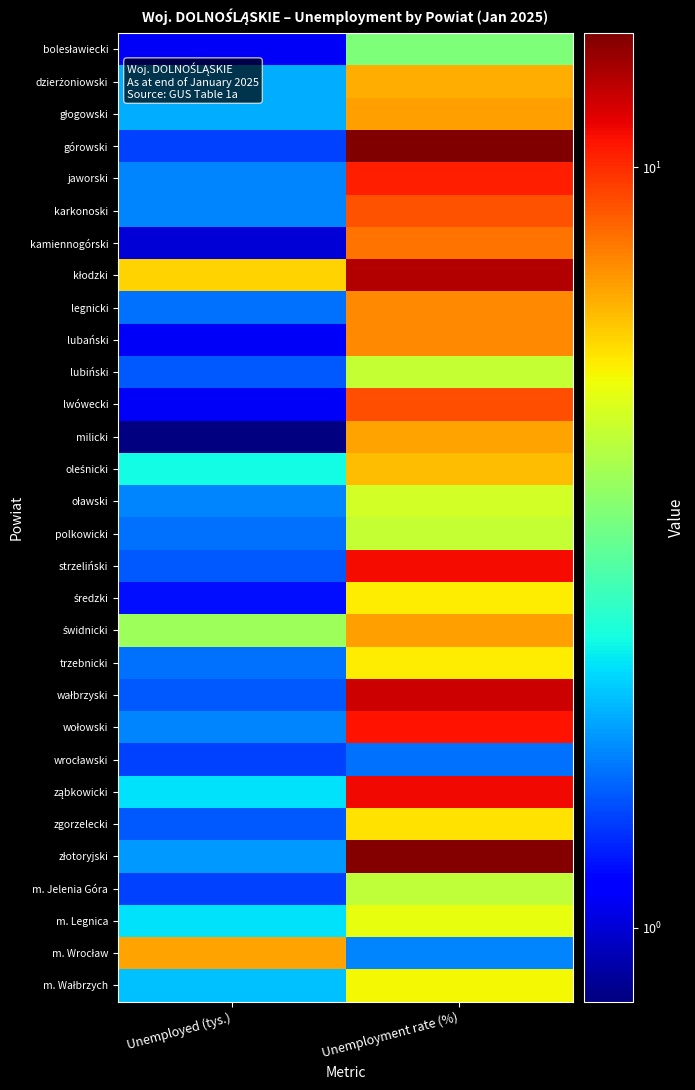

Which series has the largest total across all categories?

kłodzki